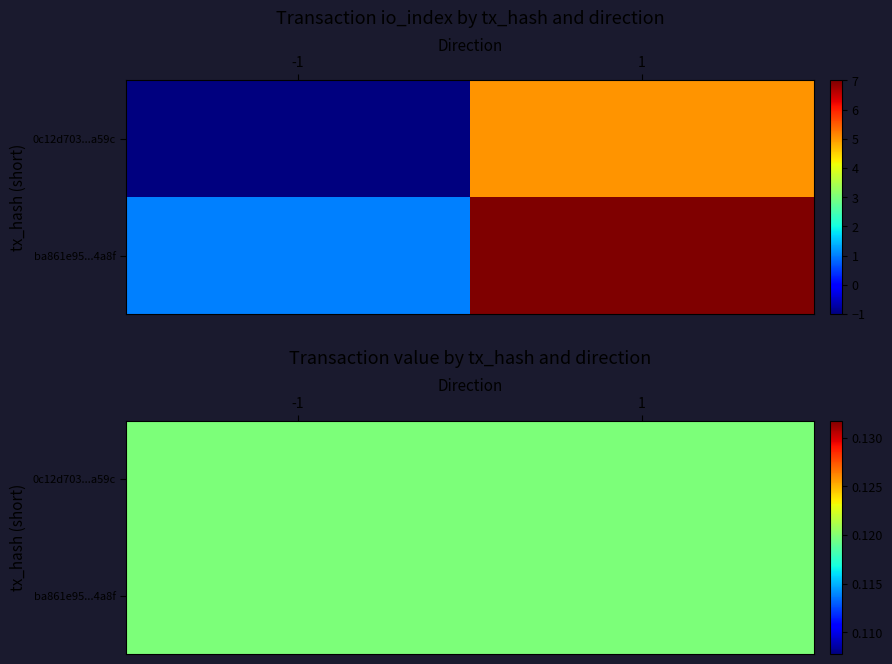

What is the minimum value for ba861e95b07384fabaa17437e319005f0592f4a?

1